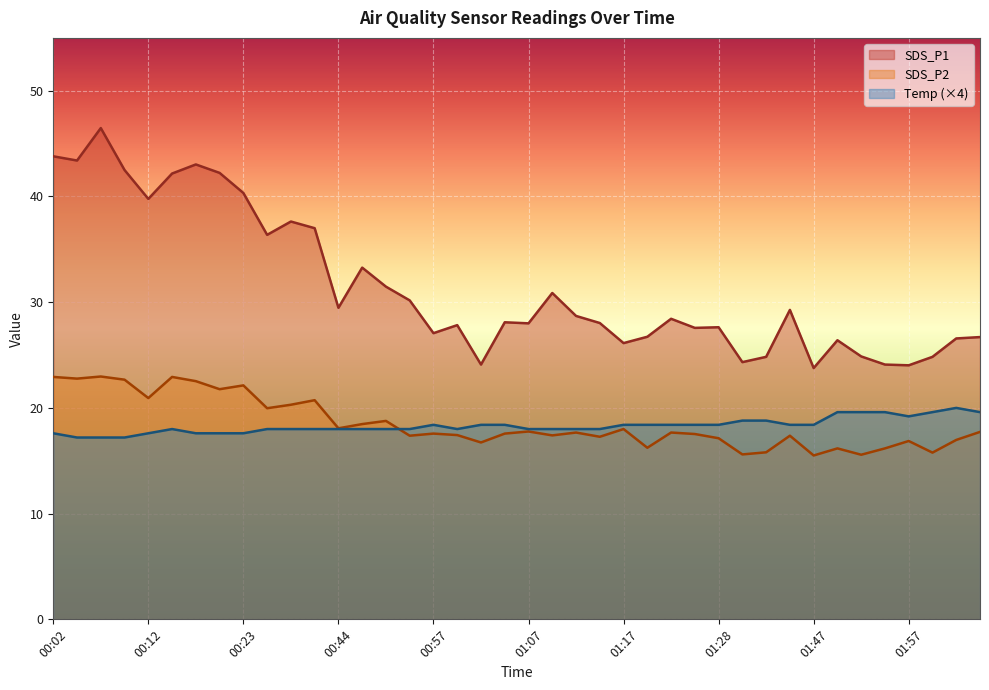

Which category has the highest value across all series?

00:07